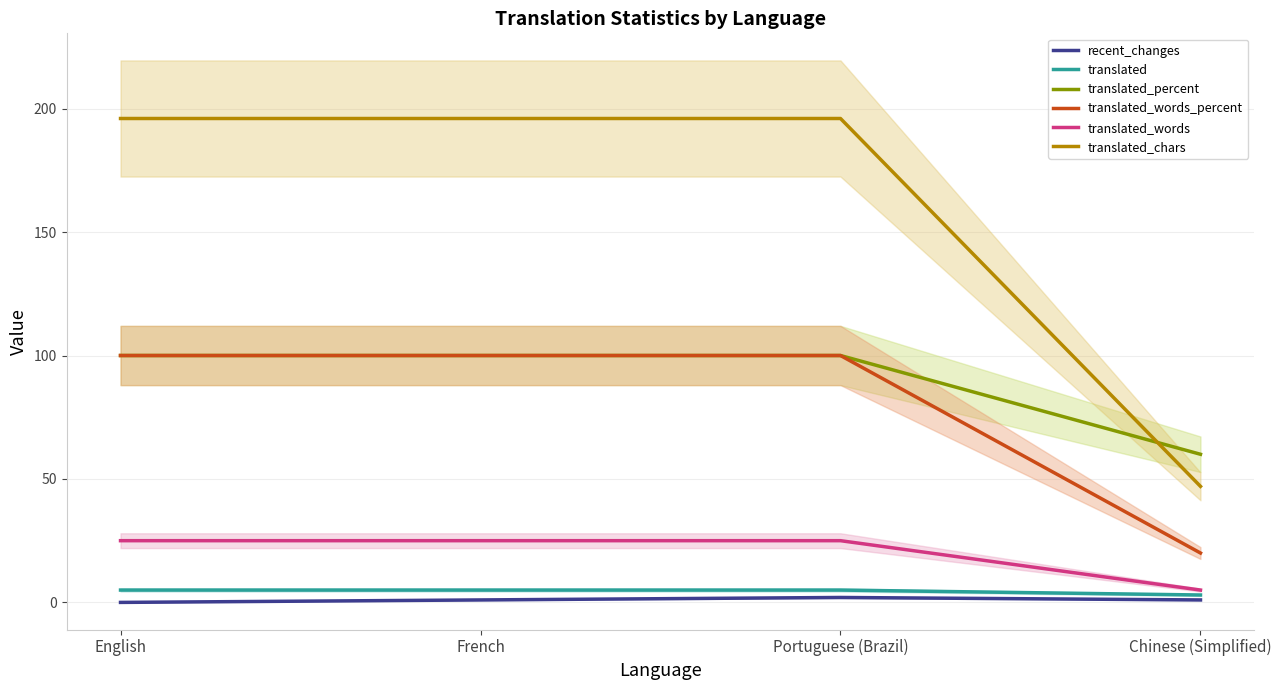

The translated_percent series shows 60 at Chinese (Simplified). True or false?

True